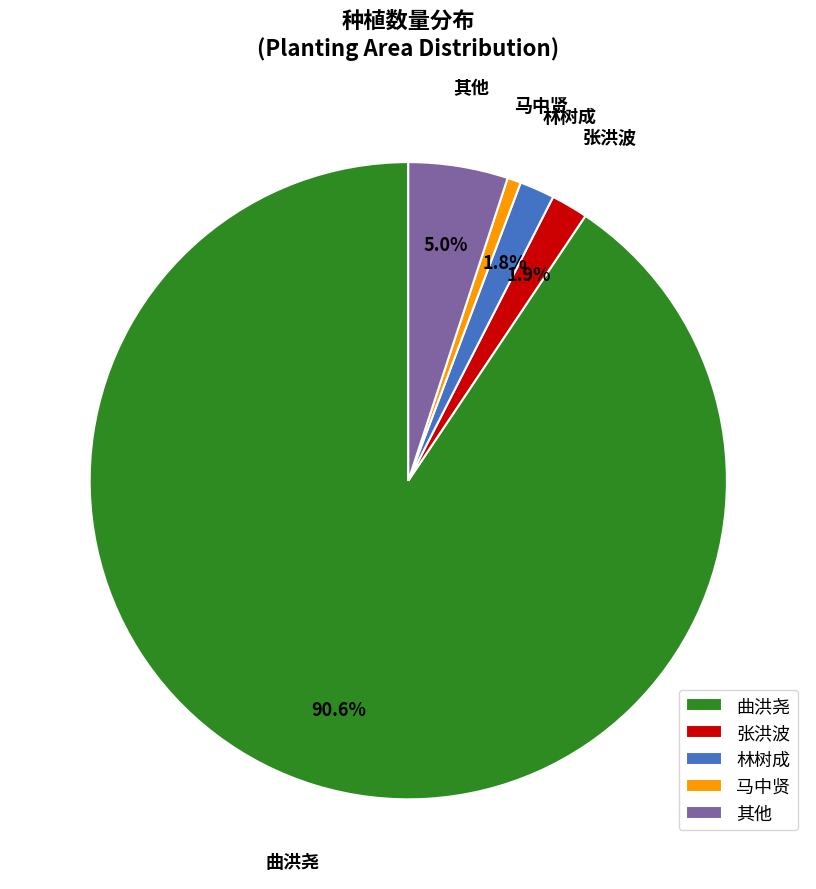

Count the number of slices in the pie.

5